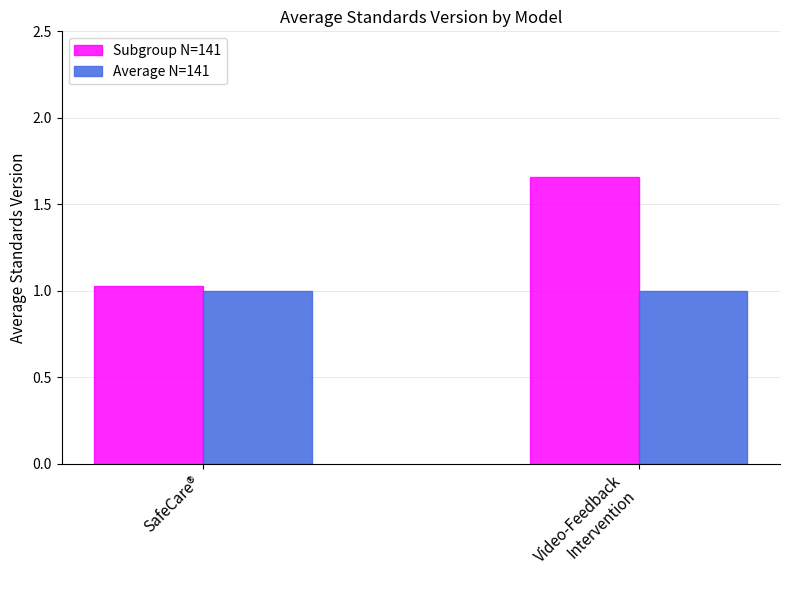

The Subgroup N=141 series shows 1.0 at SafeCare®. True or false?

True